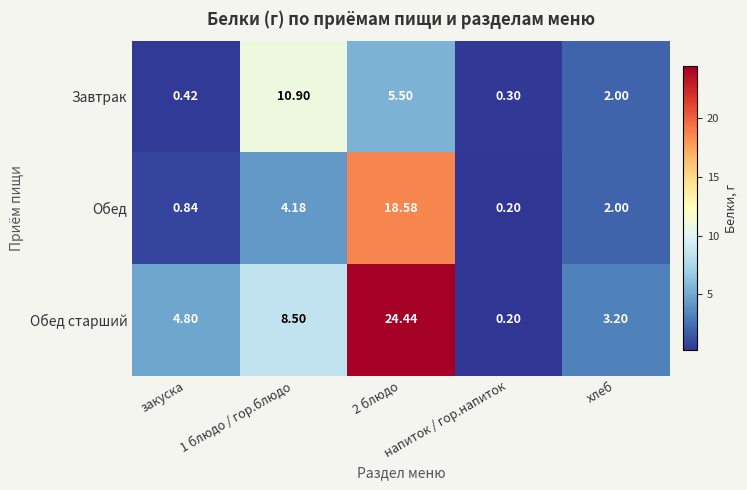

List the series in order of their overall mean, highest first.

Обед старший, Обед, Завтрак